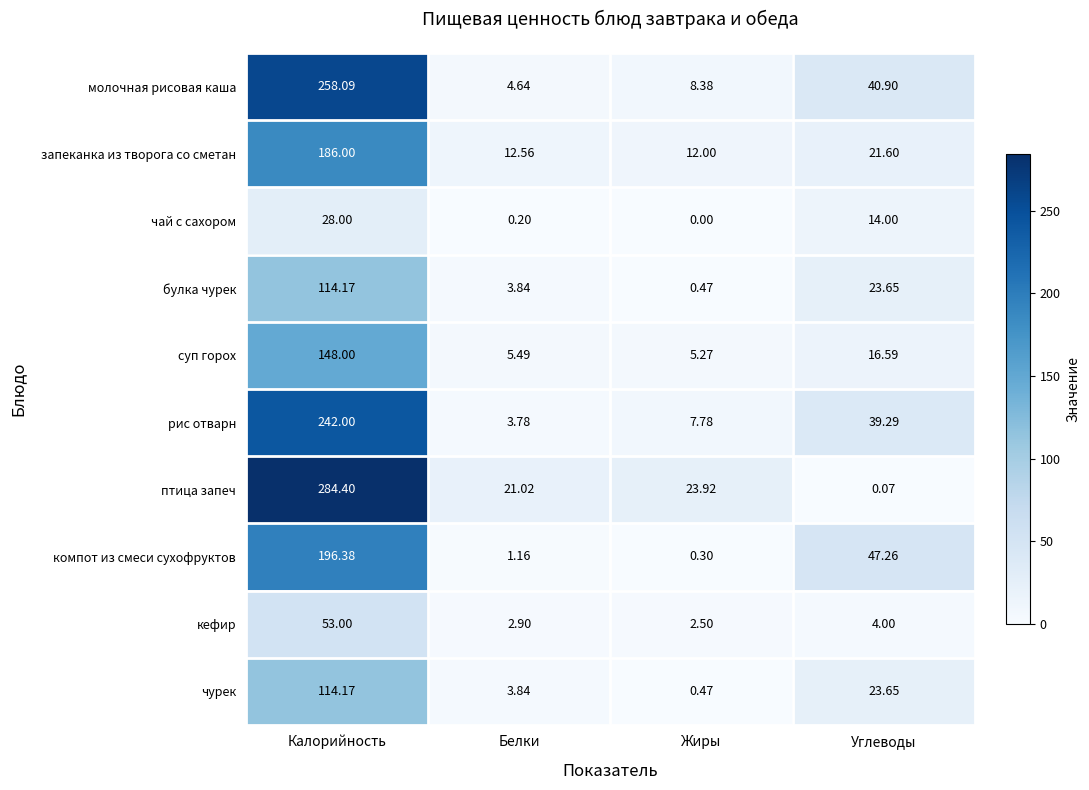

Between Калорийность and Белки, which series saw the biggest shift?

птица запеч